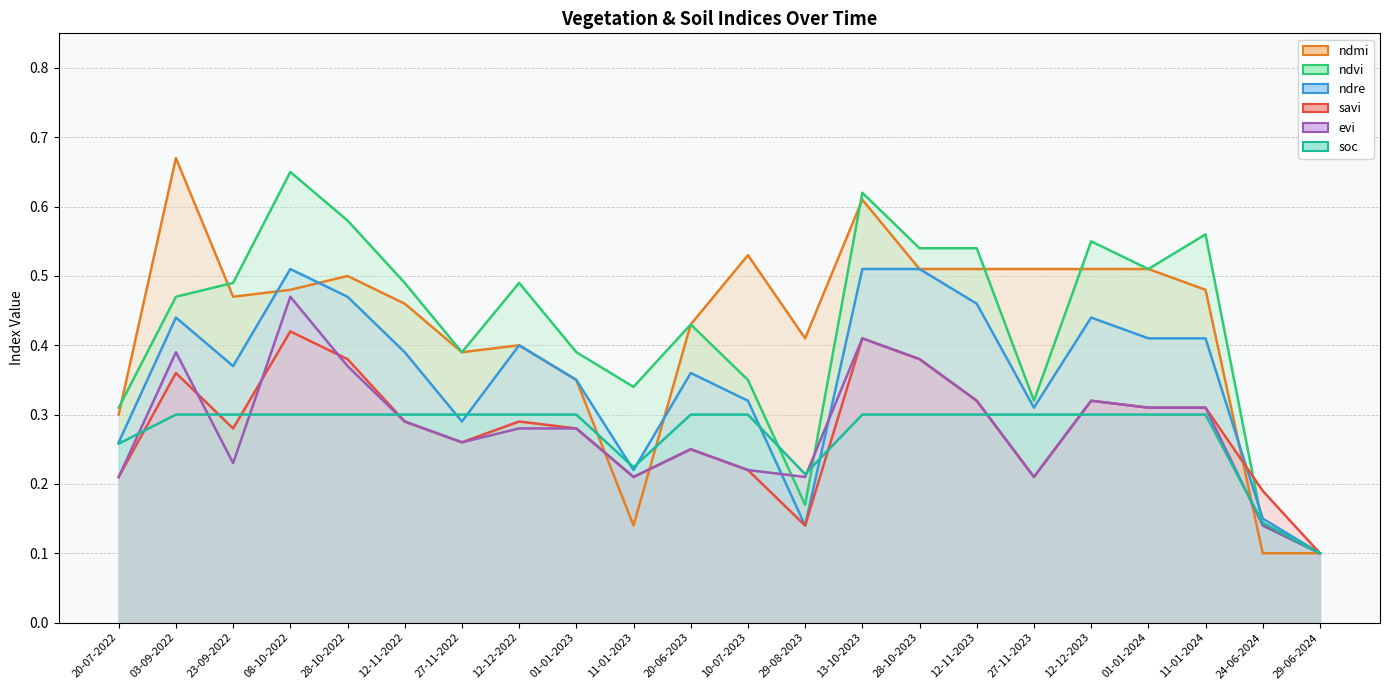

Which series has the largest total across all categories?

ndvi